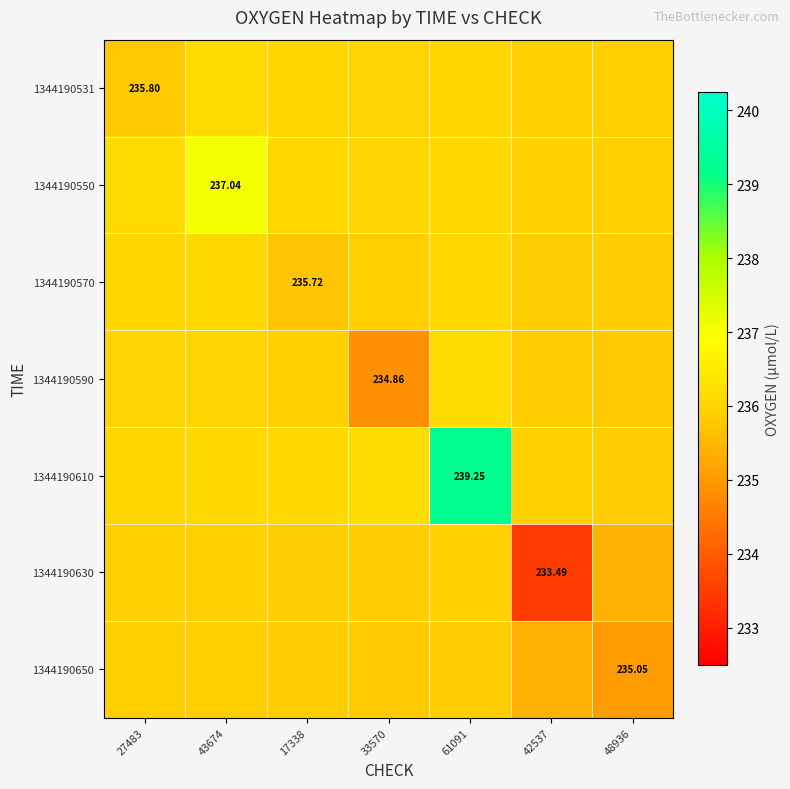

True or false: 1344190610 has a value of 239.2 at 61091.

True